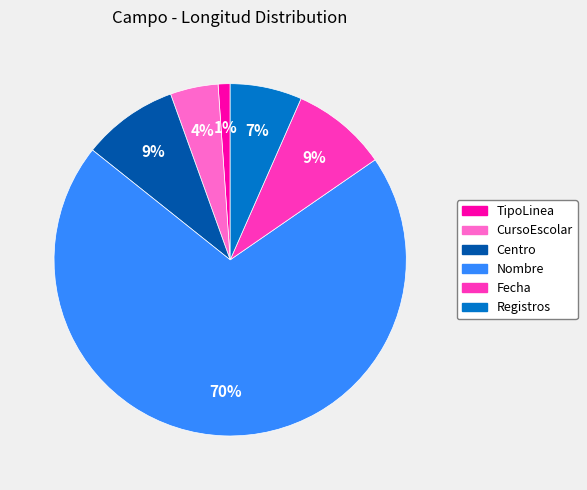

Which slice is the largest?

Nombre